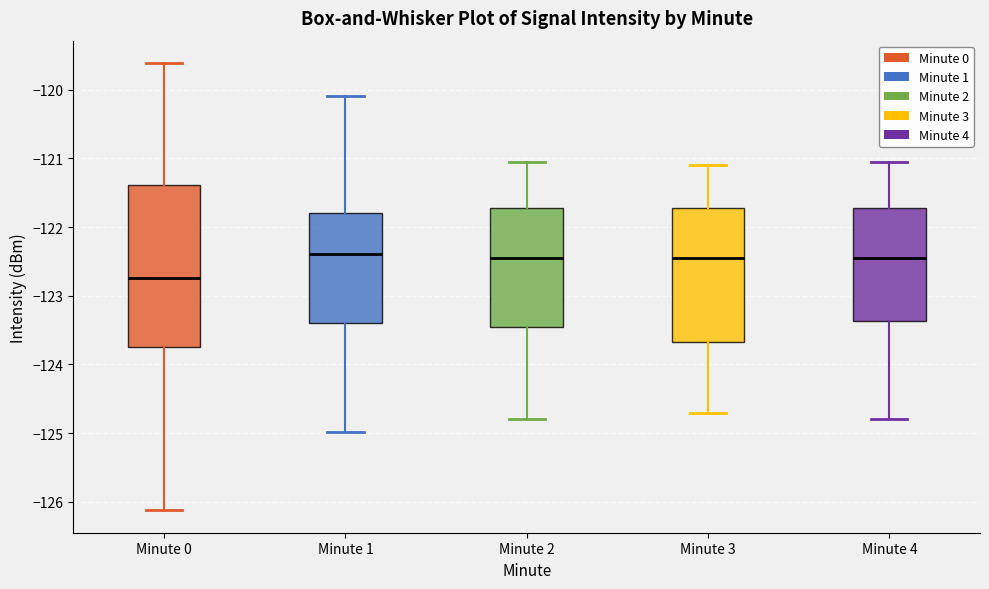

Reading left to right, transcribe this box plot: for each box, give where its median line is, the range the box spans, and where its two whiskers end, as read against the y-axis. The values are not printed on the chart, so give them approximately, as read against the axis.

Minute 0: median -122.7, box -123.7 to -121.4, whiskers -126.1 to -119.6
Minute 1: median -122.4, box -123.4 to -121.8, whiskers -125.0 to -120.1
Minute 2: median -122.4, box -123.4 to -121.7, whiskers -124.8 to -121.0
Minute 3: median -122.4, box -123.7 to -121.7, whiskers -124.7 to -121.1
Minute 4: median -122.4, box -123.4 to -121.7, whiskers -124.8 to -121.0